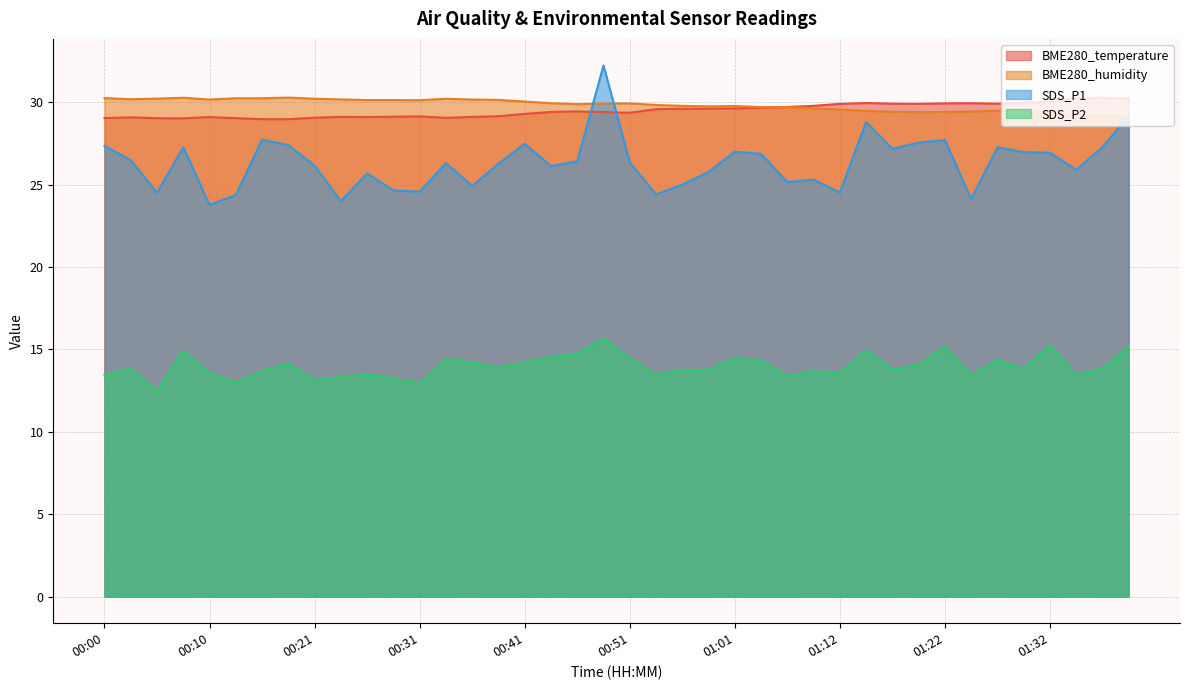

What is the difference between the highest and lowest values at 00:21?

17.1